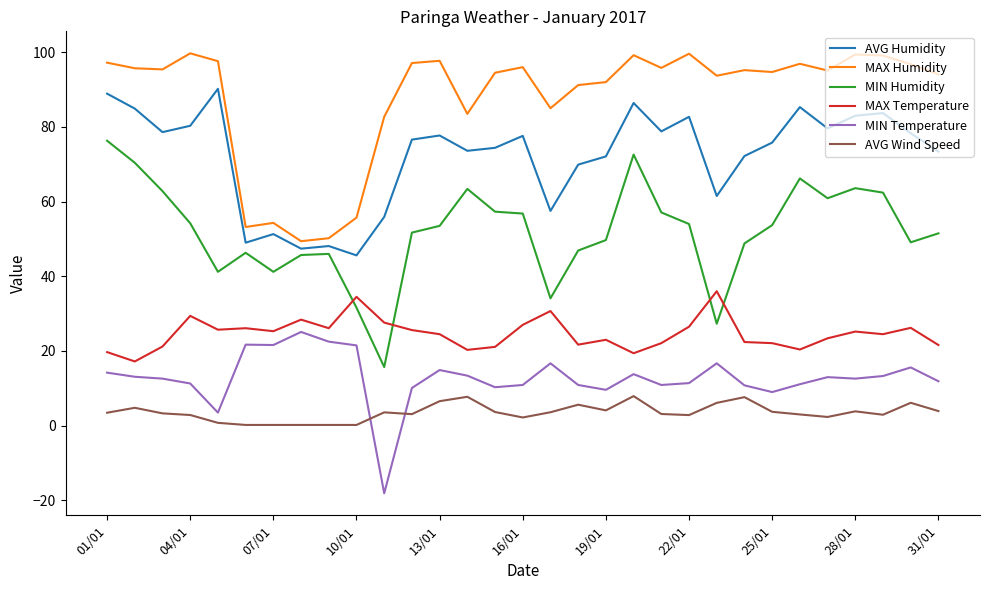

Which series has the largest total across all categories?

MAX Humidity